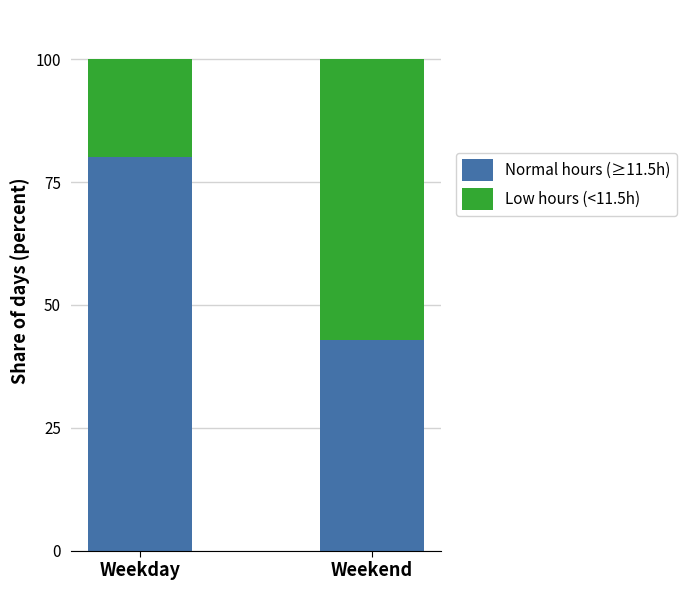

What is the total value across all series at Weekday?

100.0